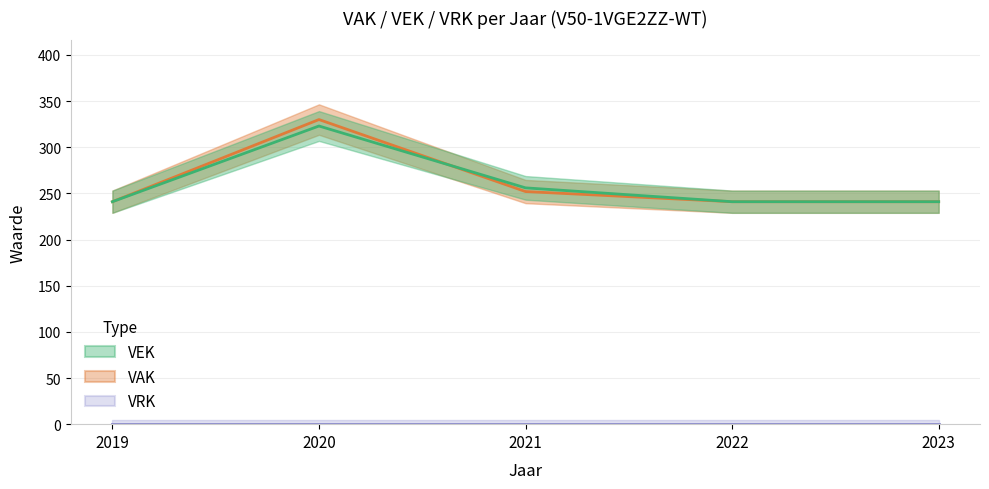

At 2021, list the series in order from smallest to largest.

VAK, VEK